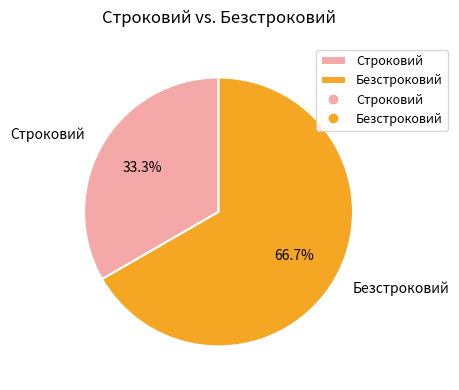

Does any single category account for the majority?

Yes